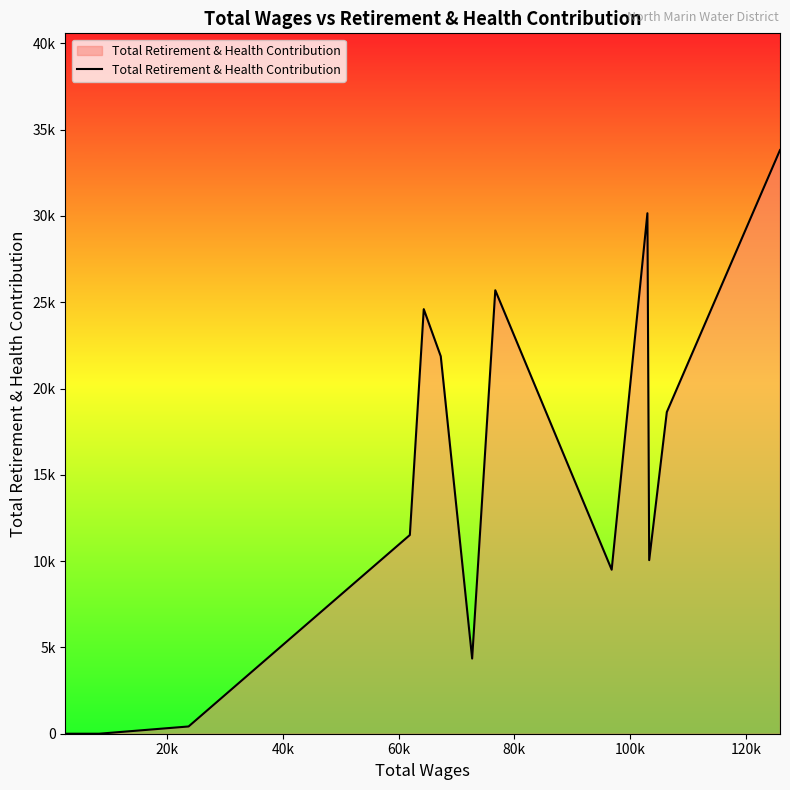

Does the chart display data point markers on the line(s)?

No